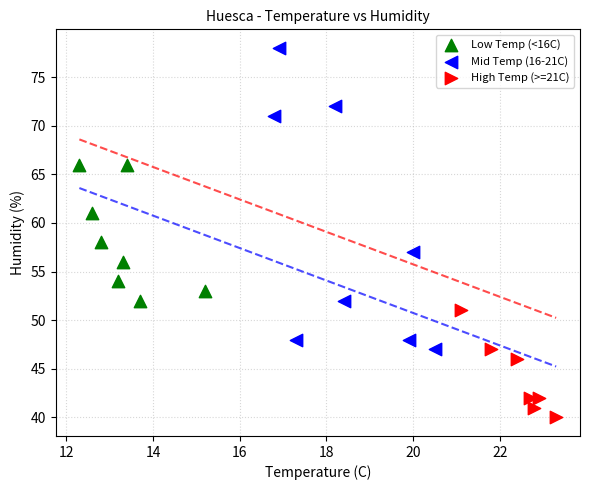

Which series reaches the maximum Y coordinate?

Mid Temp (16-21C)